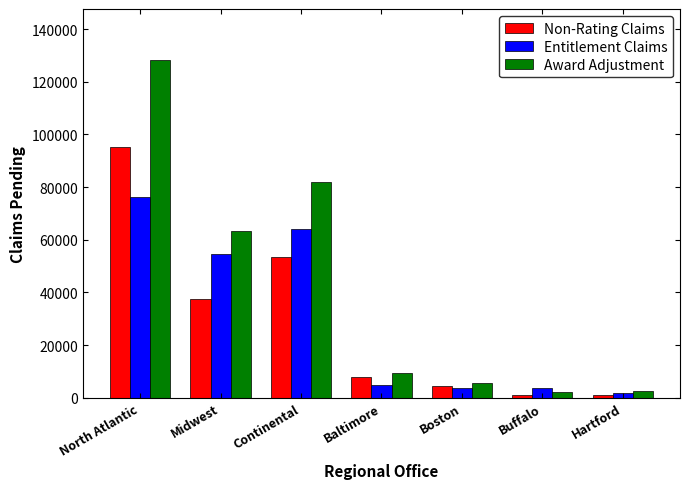

At Continental, list the series in order from largest to smallest.

Award Adjustment, Entitlement Claims, Non-Rating Claims